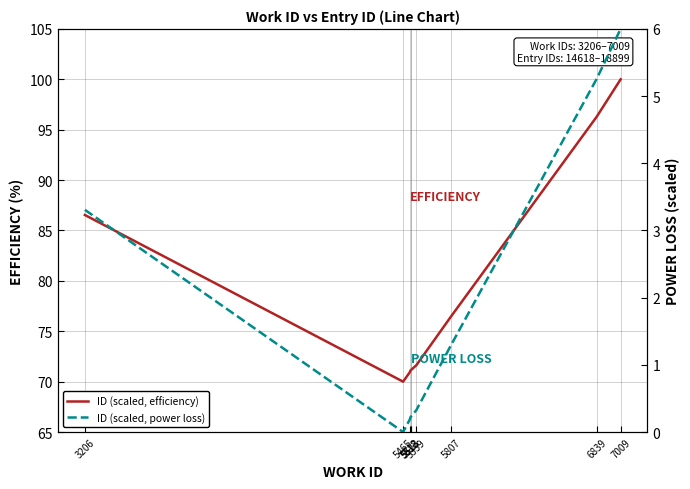

What is the sum of all ID (scaled, power loss) values?

16.8